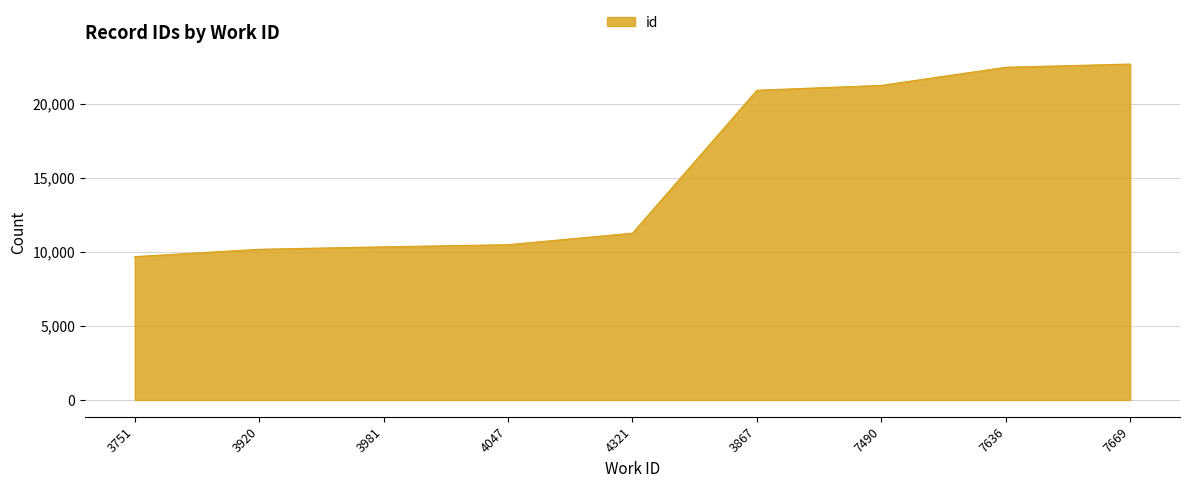

Read the value at 3751.

9678